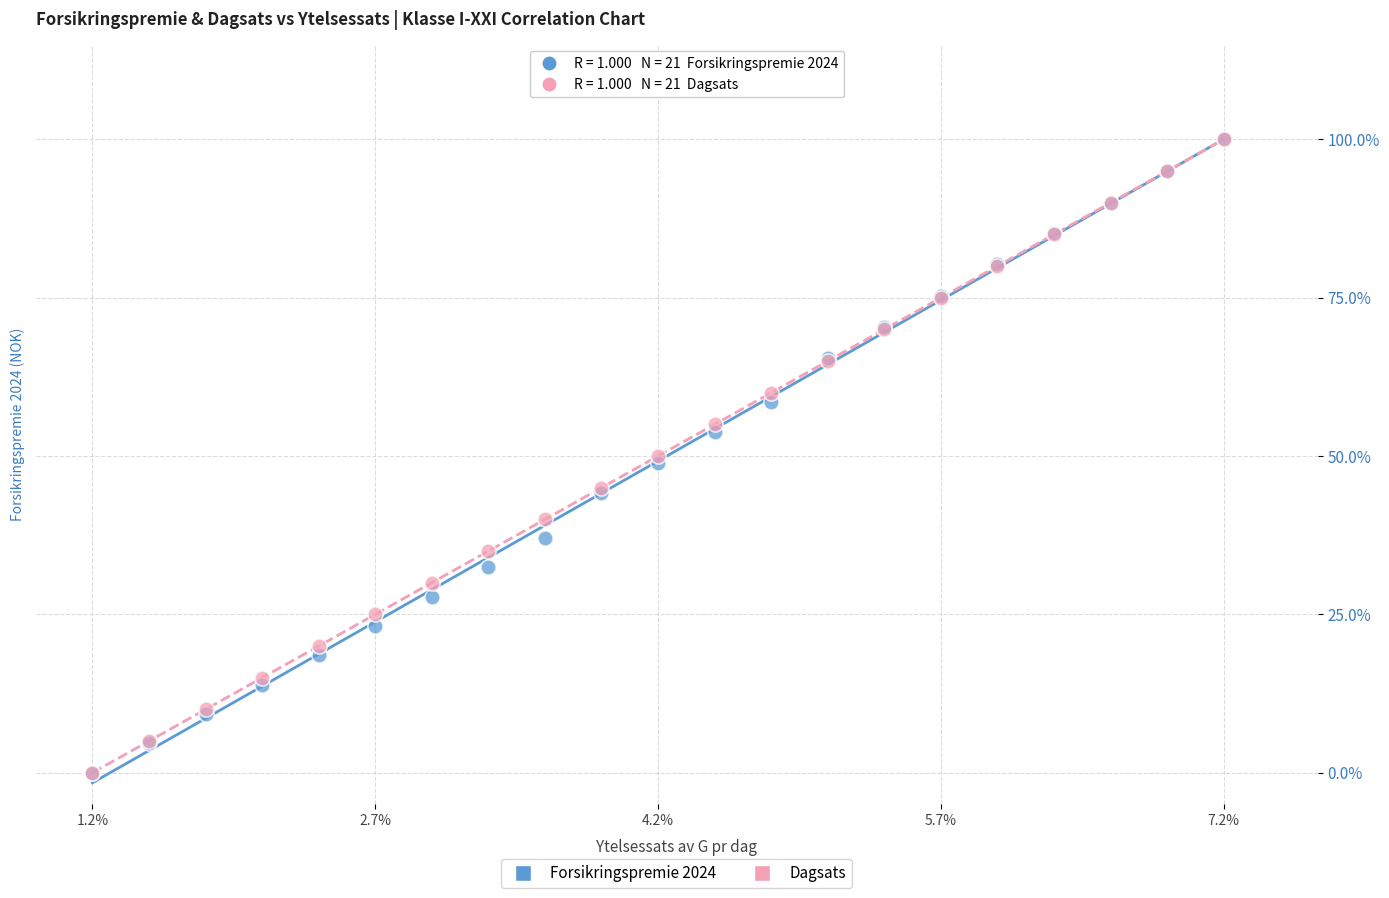

What are all the series names shown in the legend?

Forsikringspremie 2024, Dagsats